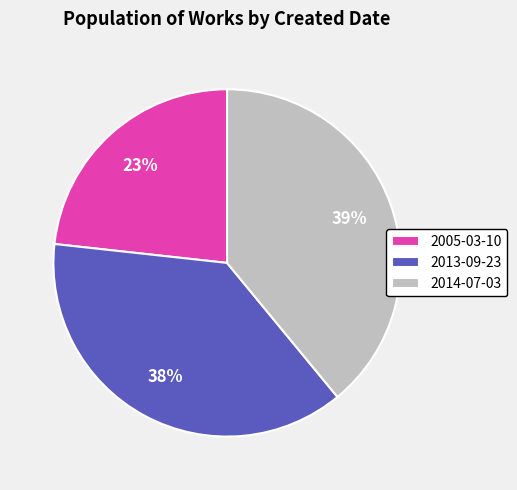

Which has a higher value, 2005-03-10 or 2013-09-23?

2013-09-23